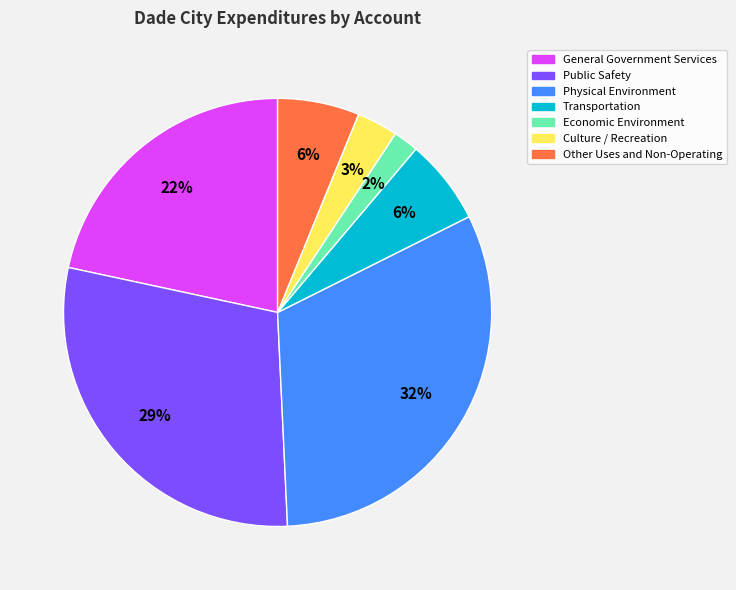

Does any single category account for the majority?

No